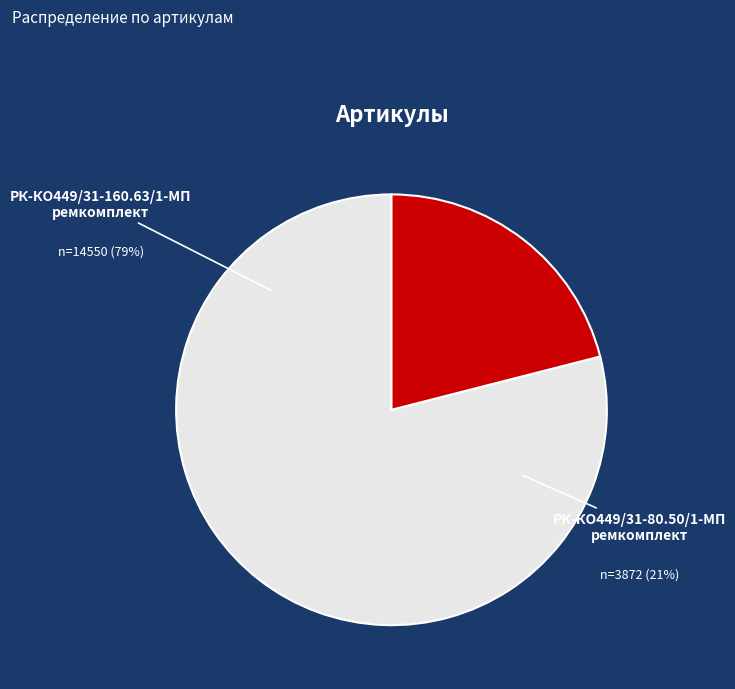

Rank the categories by value from lowest to highest.

РК-КО449/31-80.50/1-МП ремкомплект, РК-КО449/31-160.63/1-МП ремкомплект